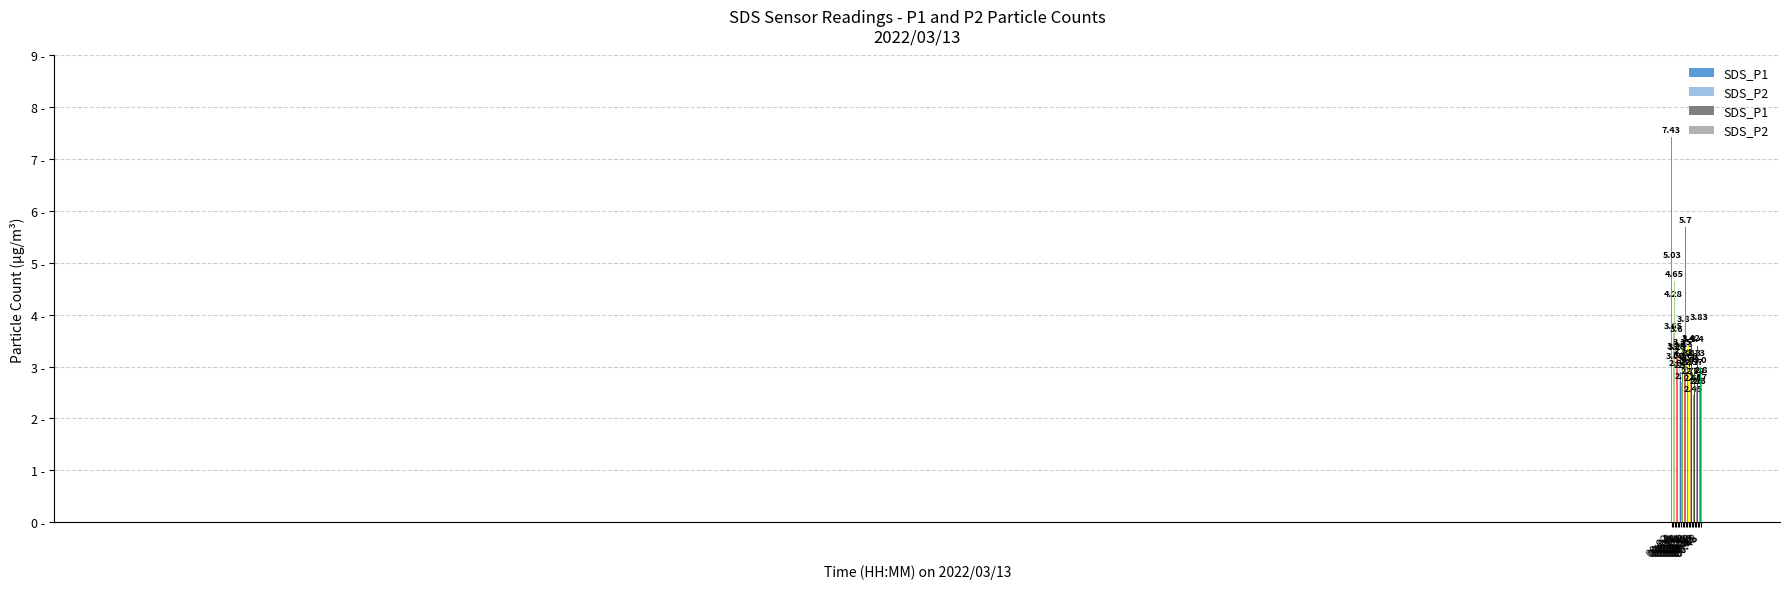

Where is SDS_P2 nearest to the value 3?

00:26